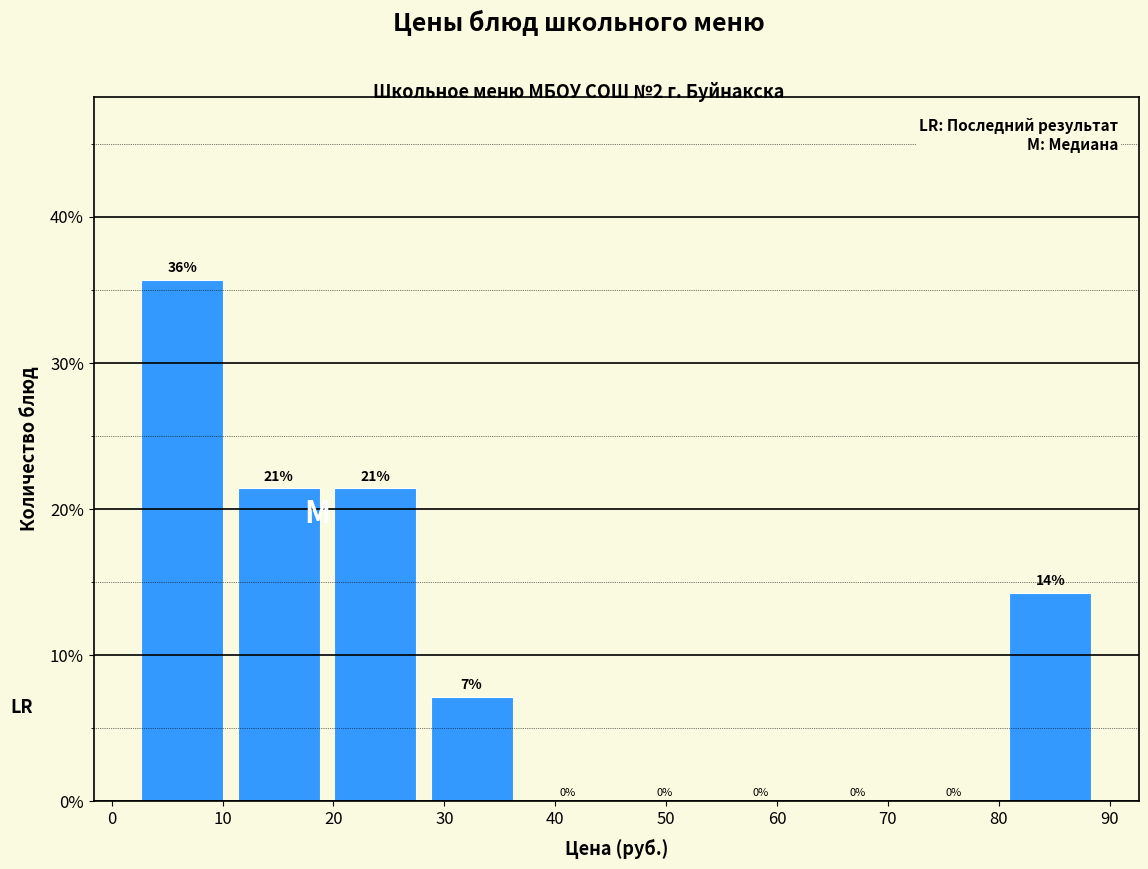

Which range on the x-axis has the tallest bar?

2.0 to 10.7